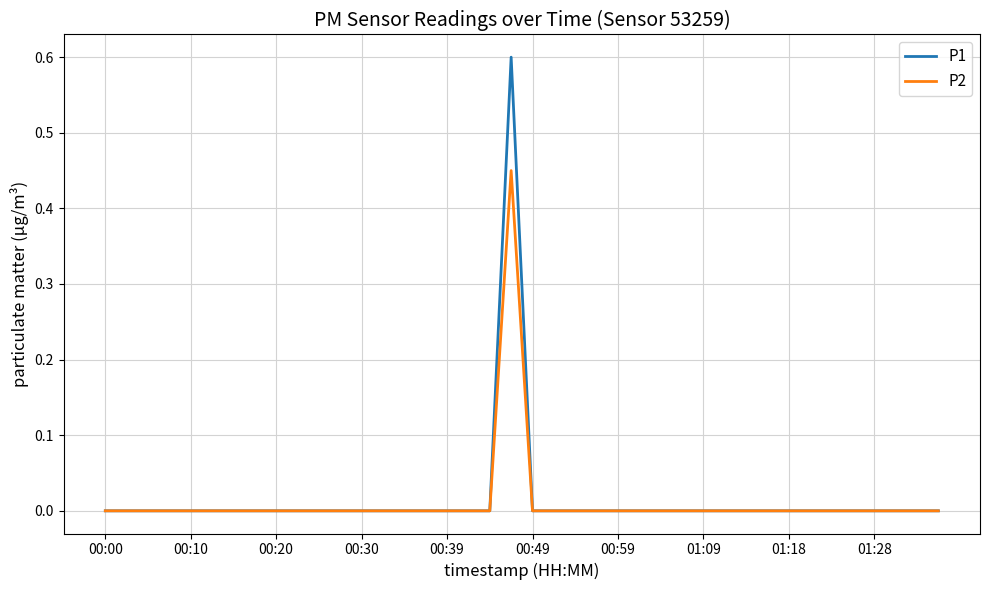

What is the greatest value displayed?

0.6